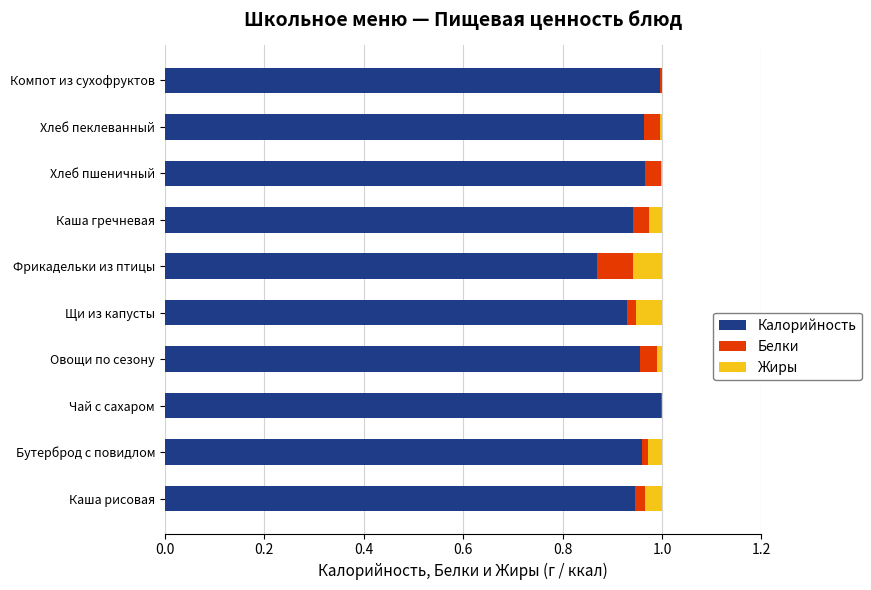

Count the number of categories in the chart.

10